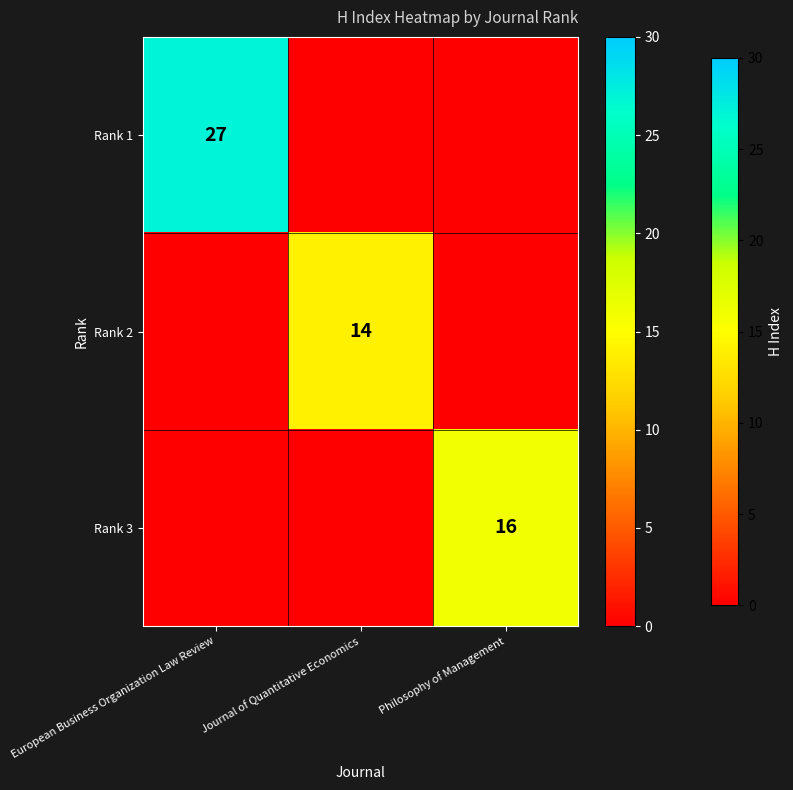

Which series has the largest total across all categories?

Rank 1